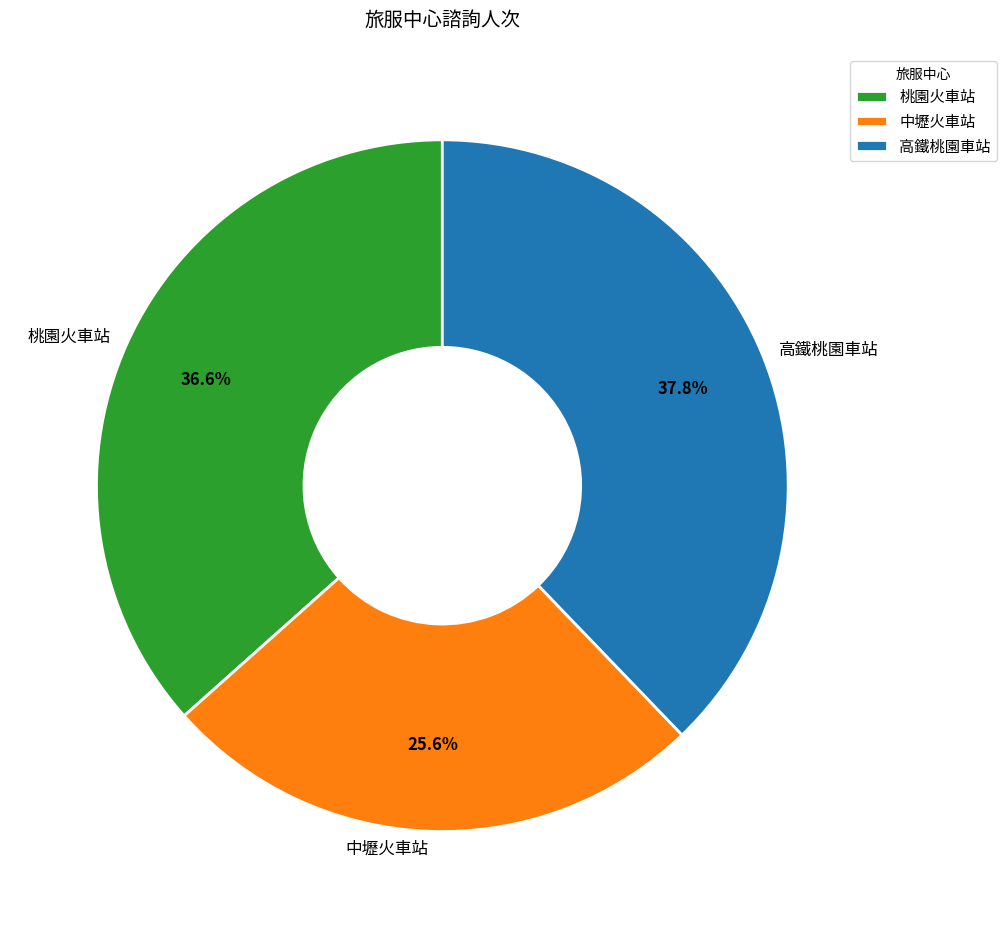

Count the number of slices in the pie.

3